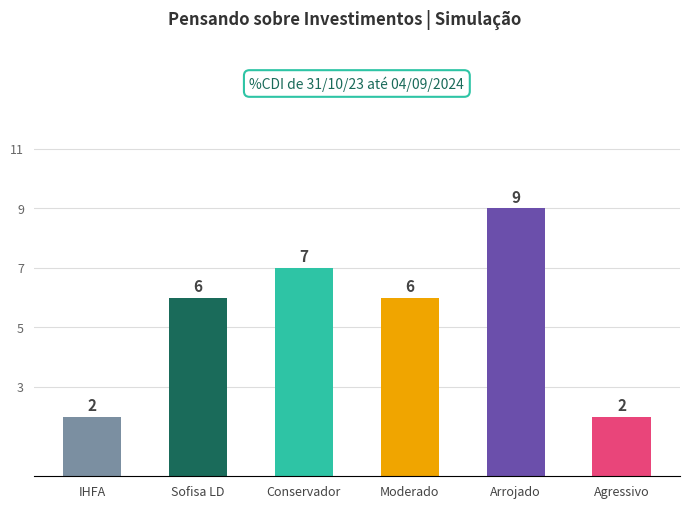

Are the bars horizontal?

No